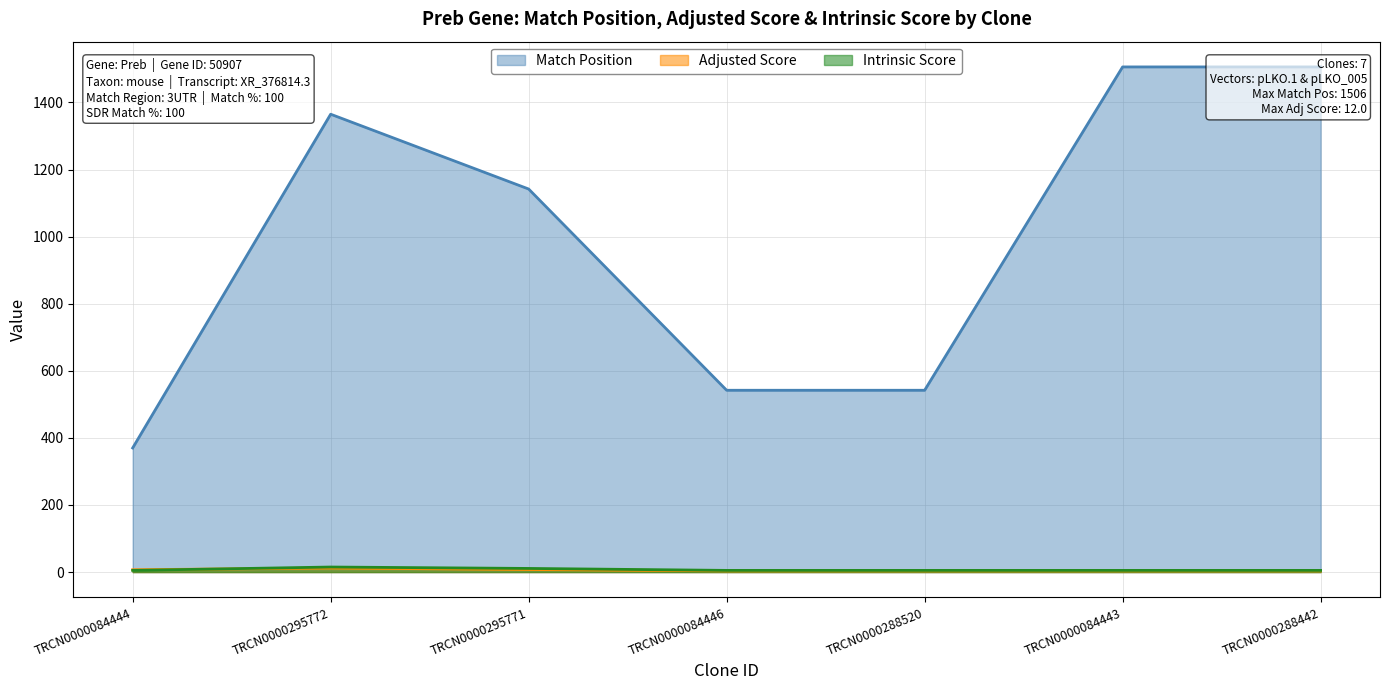

True or false: Match Position has more than 1 interior local peaks.

False